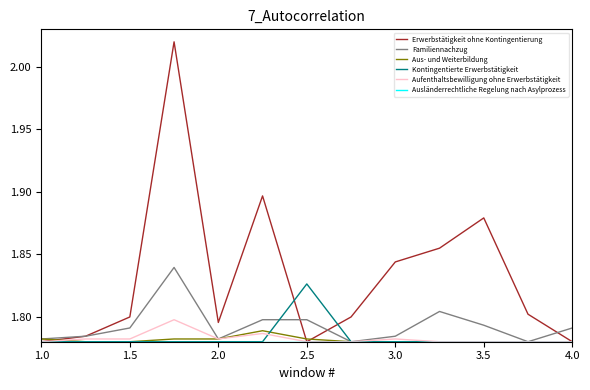

How many categories are shown in the chart?

13